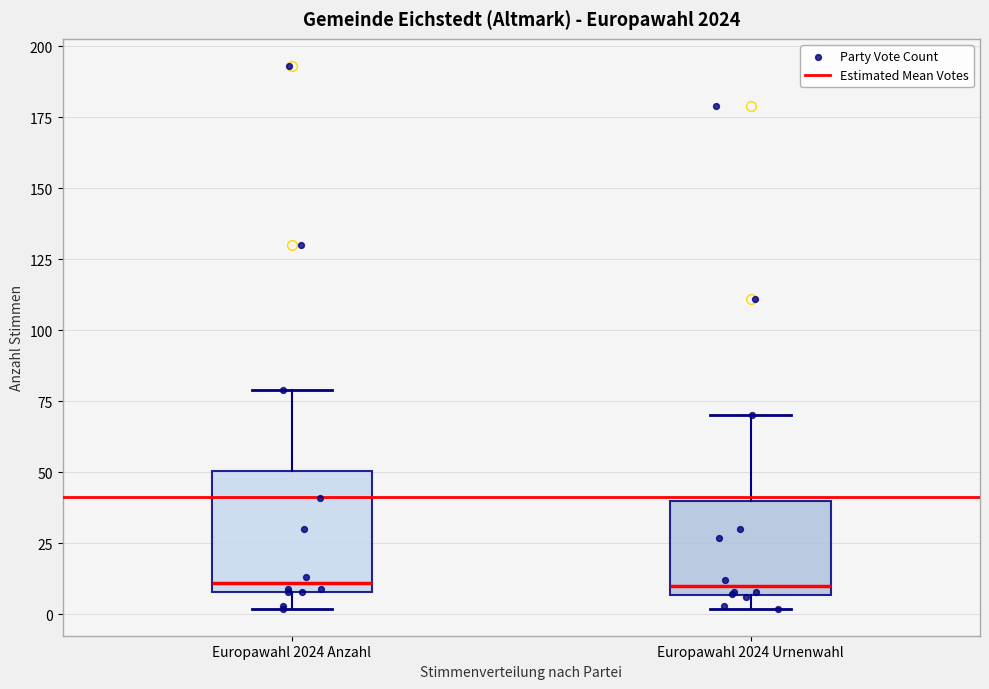

Which box is the tallest, from its lower edge to its upper edge?

Europawahl 2024 Anzahl